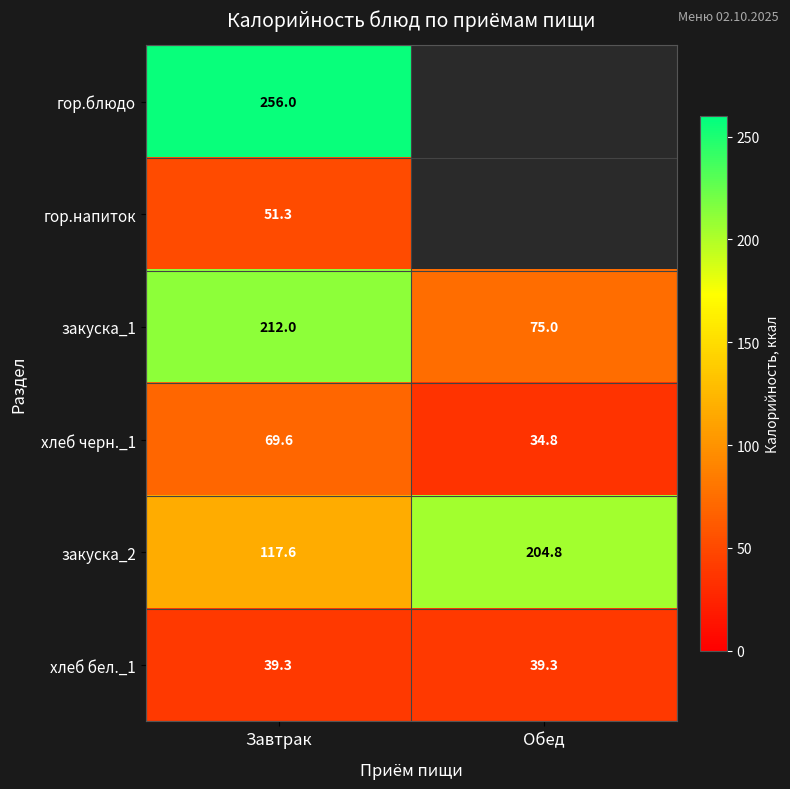

What is the total value across all series at Завтрак?

745.8